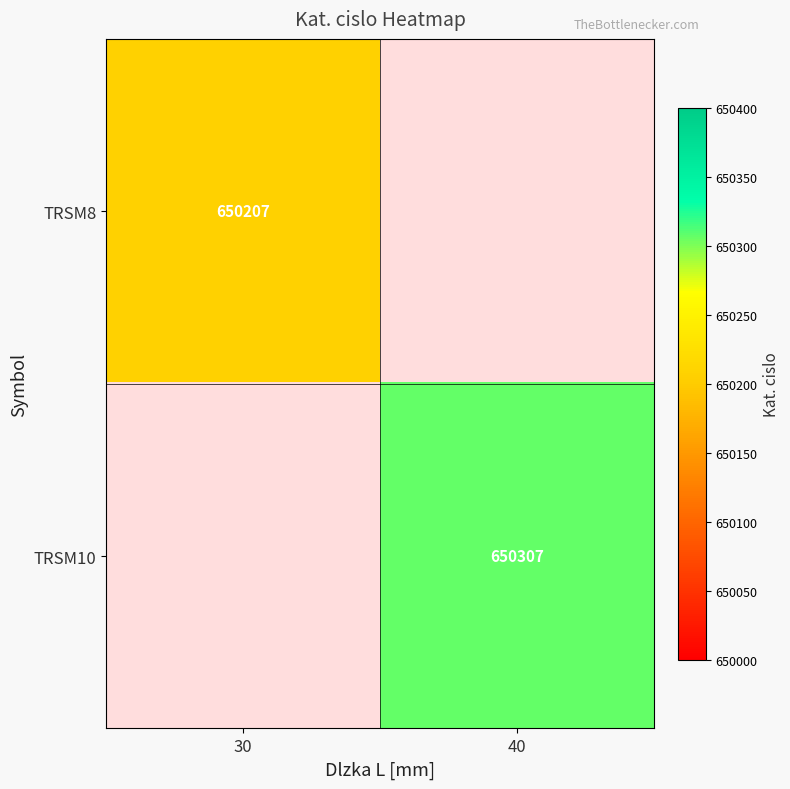

Is it true that TRSM10 equals 272842.6 at 40?

False